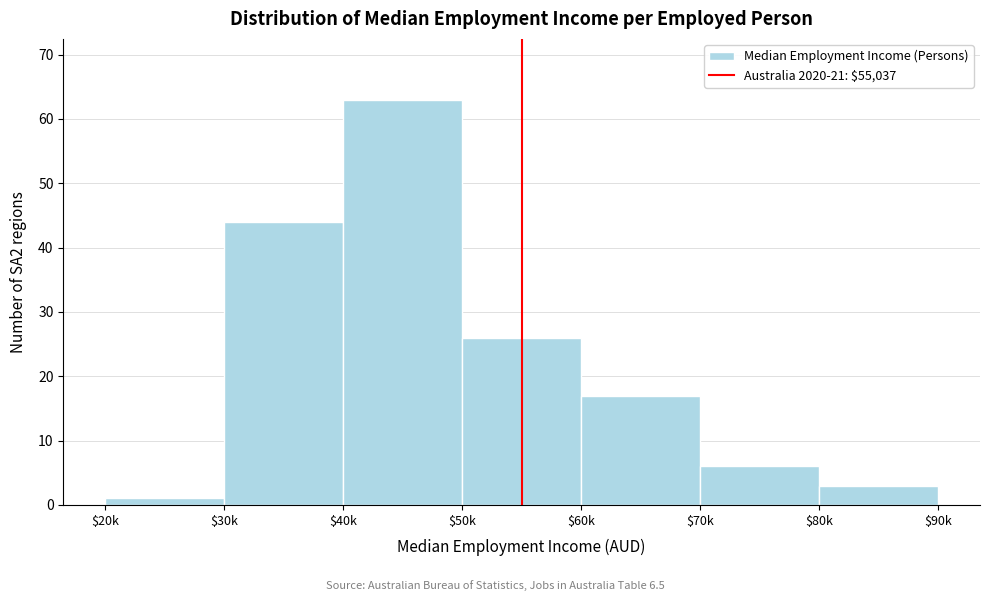

Reading left to right, what are all the values shown in this chart?

1	44	63	26	17	6	3